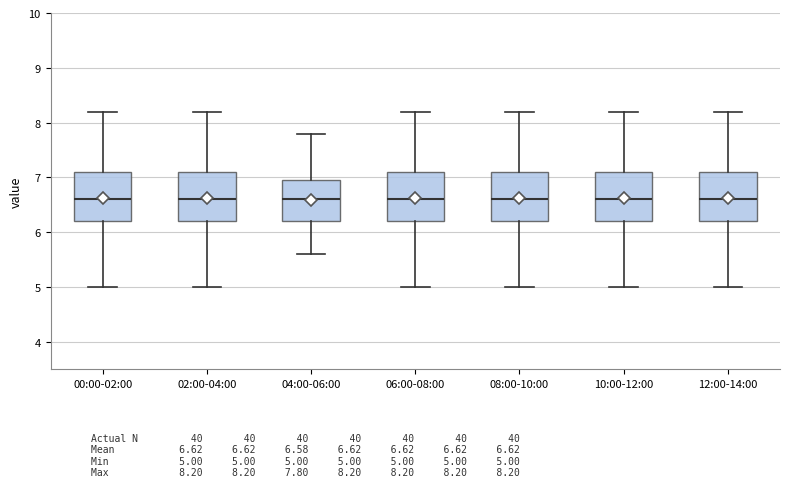

Reading left to right, read every box against the y-axis: the position of its median line, the range the box covers, and the ends of its whiskers. The values are not printed on the chart, so give them approximately, as read against the axis.

00:00-02:00: median 6.6, box 6.2 to 7.1, whiskers 5.0 to 8.2
02:00-04:00: median 6.6, box 6.2 to 7.1, whiskers 5.0 to 8.2
04:00-06:00: median 6.6, box 6.2 to 7.0, whiskers 5.6 to 7.8
06:00-08:00: median 6.6, box 6.2 to 7.1, whiskers 5.0 to 8.2
08:00-10:00: median 6.6, box 6.2 to 7.1, whiskers 5.0 to 8.2
10:00-12:00: median 6.6, box 6.2 to 7.1, whiskers 5.0 to 8.2
12:00-14:00: median 6.6, box 6.2 to 7.1, whiskers 5.0 to 8.2